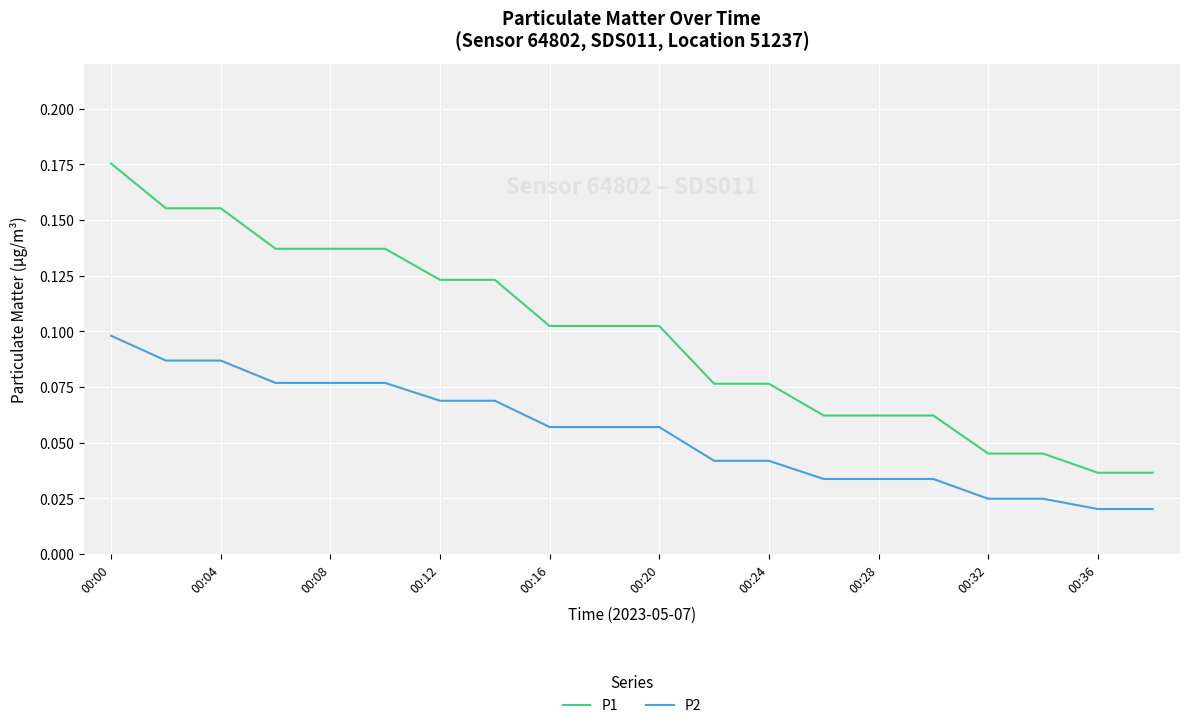

List the series in order of their overall mean, lowest first.

P2, P1